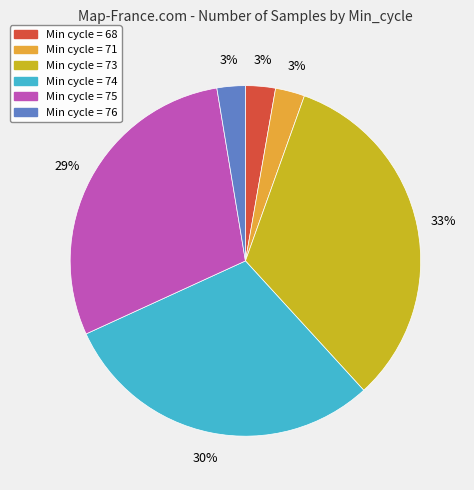

To the nearest percent, what is the average slice percentage?

17%